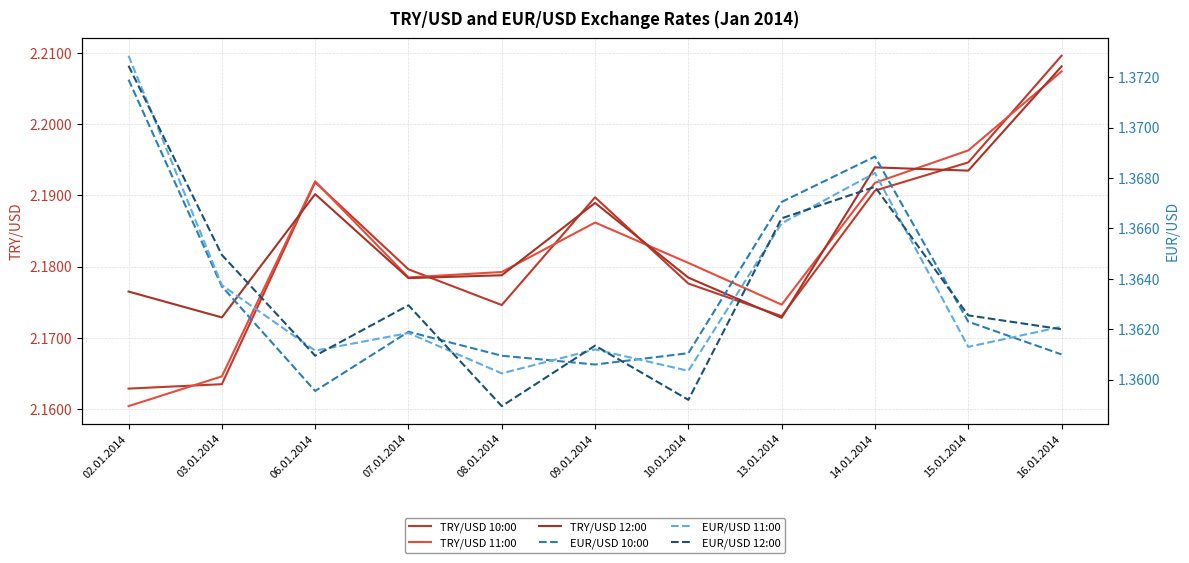

At which category does the chart reach its peak across all series?

16.01.2014